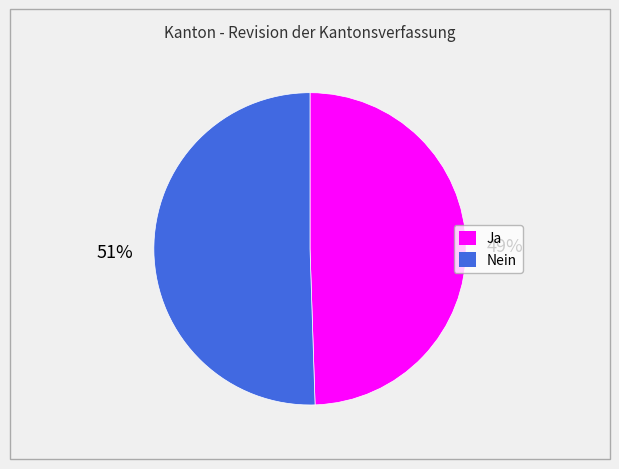

How many segments does this pie chart have?

2